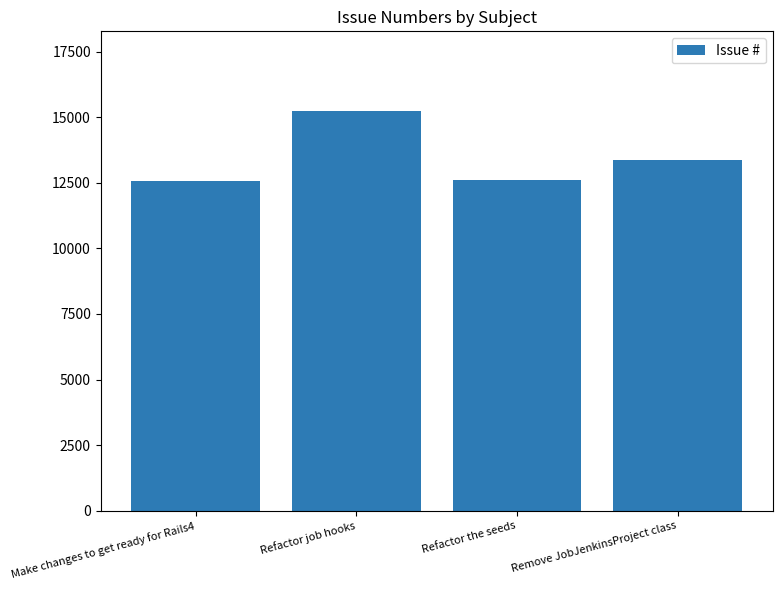

The chart shows a value of 15227 at Refactor job hooks. True or false?

True